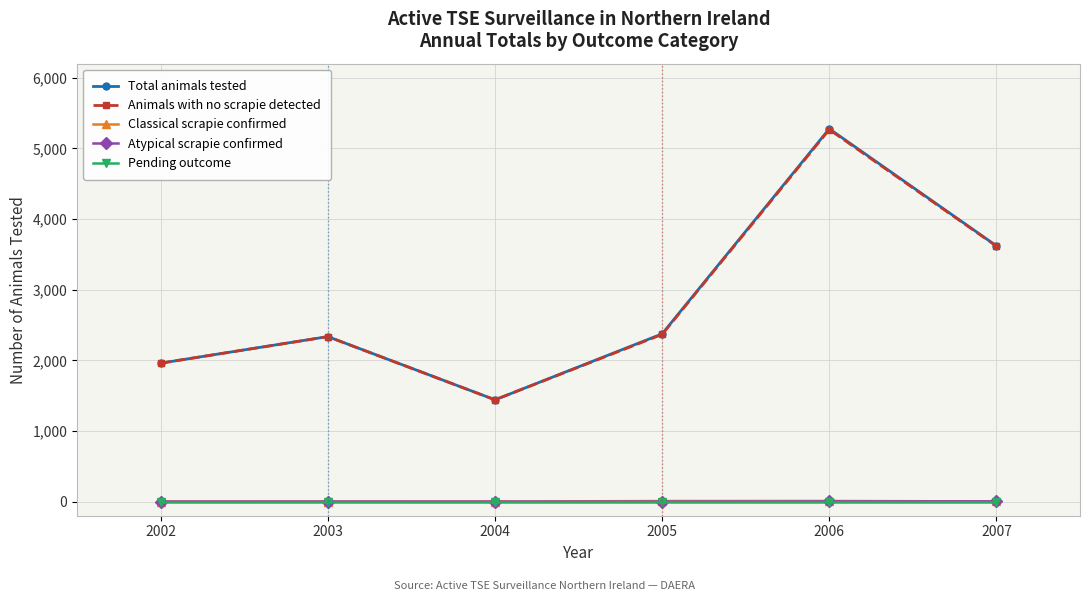

What is the sum of all Atypical scrapie confirmed values?

5